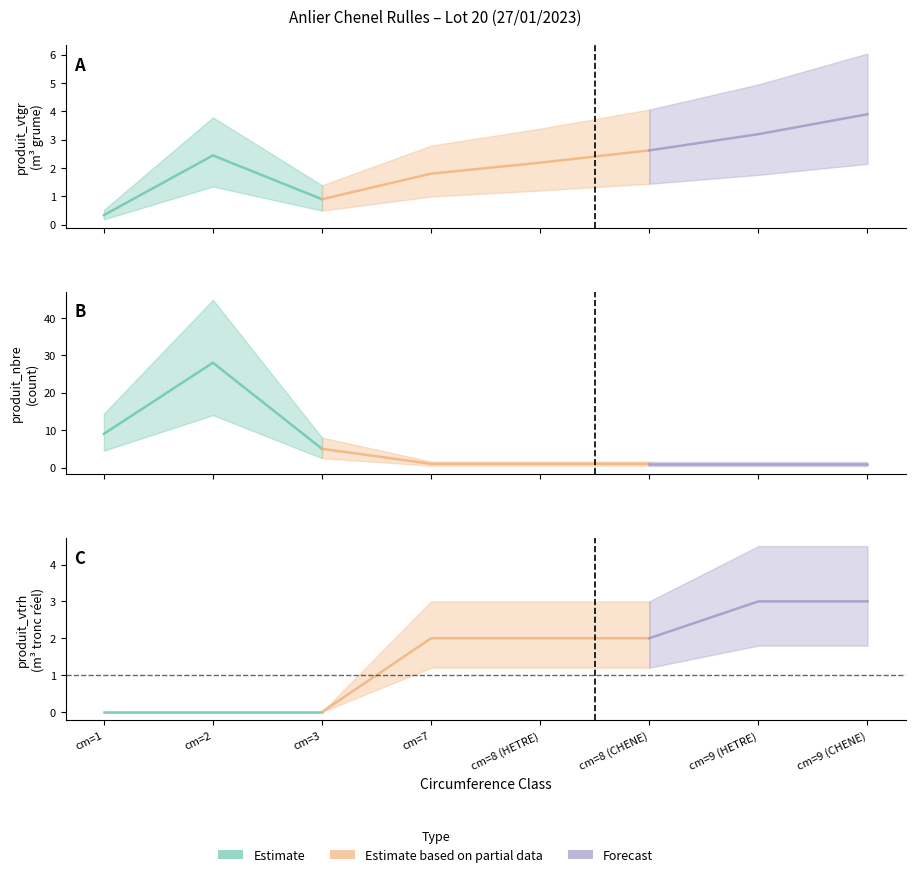

List the series in order of their overall mean, lowest first.

produit_vtrh, produit_vtgr, produit_nbre